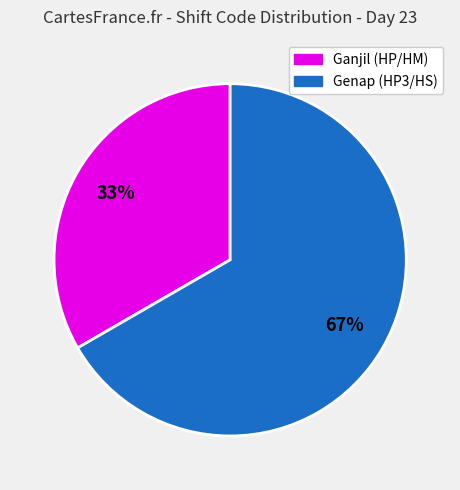

Is there a majority slice in this chart?

Yes